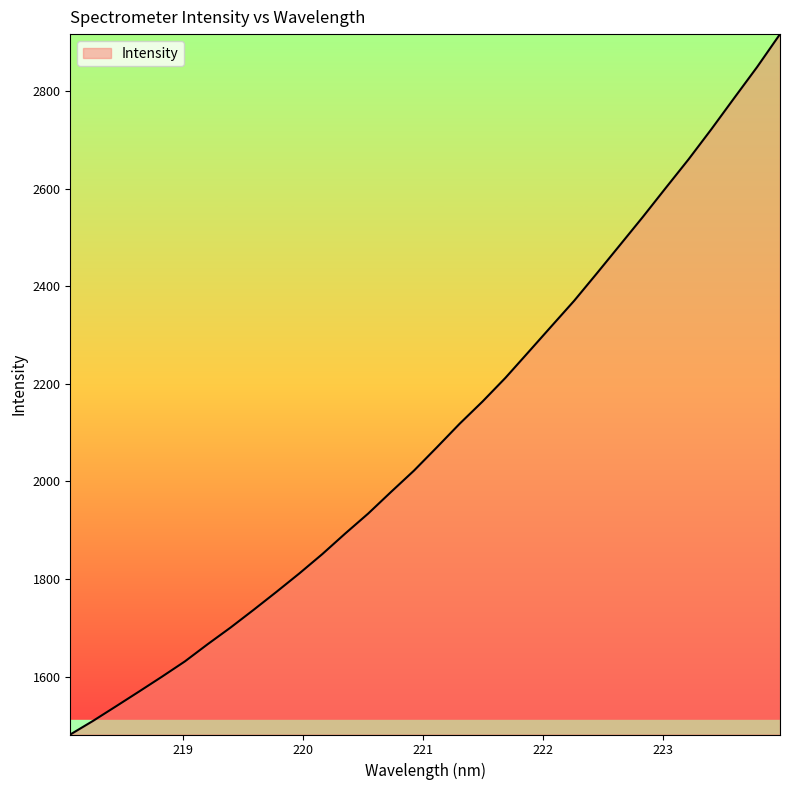

Reading left to right, list all the values displayed in this chart.

1481.5	1509.6	1539.4	1569.5	1600.0	1631.3	1666.7	1700.9	1736.9	1773.9	1811.7	1851.2	1893.3	1934.1	1978.5	2022.1	2069.8	2118.4	2163.9	2212.4	2264.9	2317.6	2370.1	2426.7	2484.2	2541.8	2601.1	2659.8	2721.7	2785.7	2849.1	2916.4